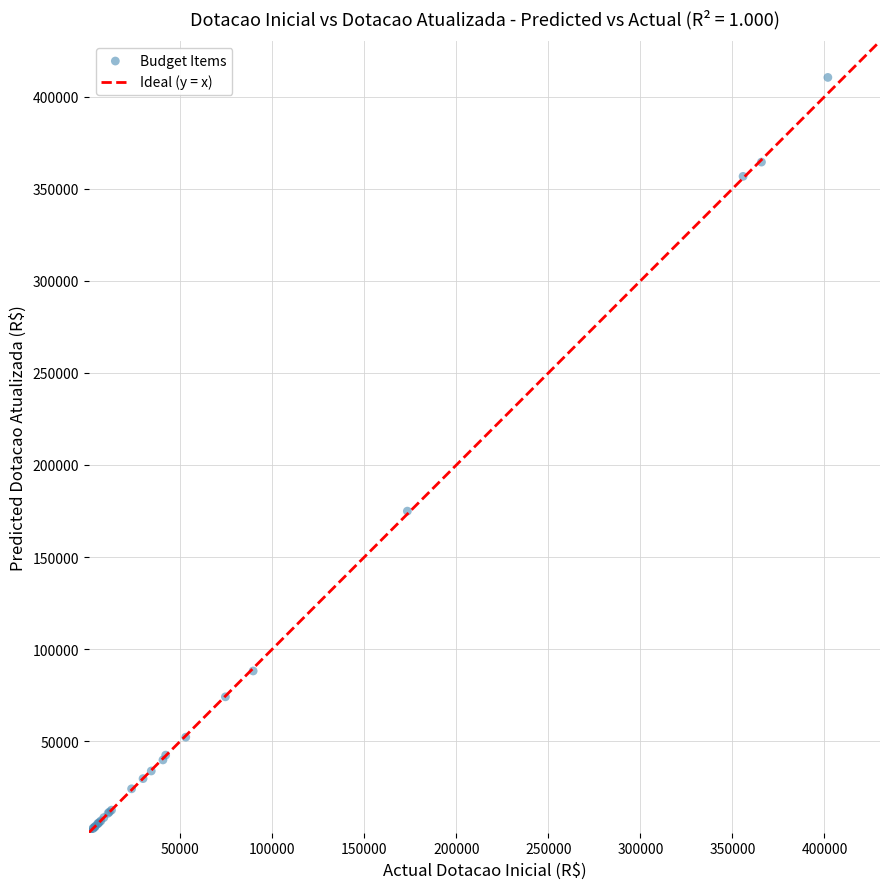

What Y value in the scatter plot is closest to 205439?

174942.0